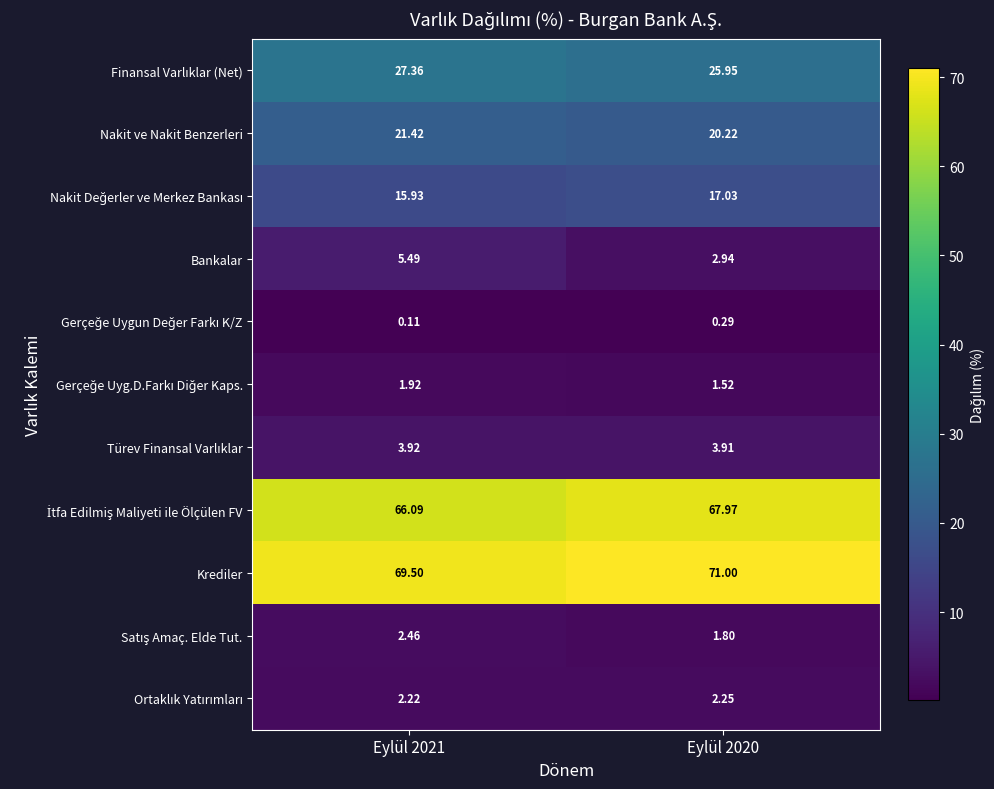

Which series has the widest spread of values?

Bankalar